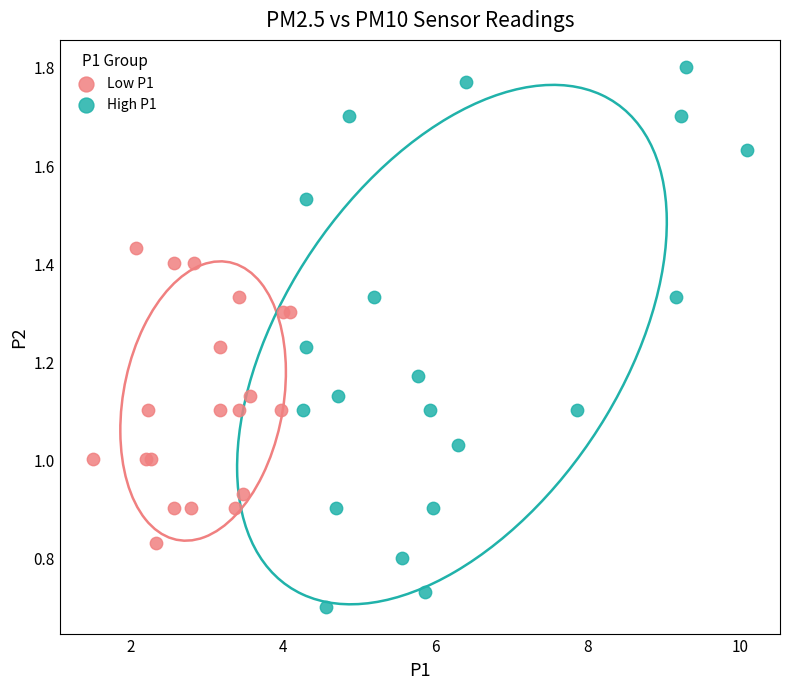

Which series has the largest Y range (max minus min)?

High P1